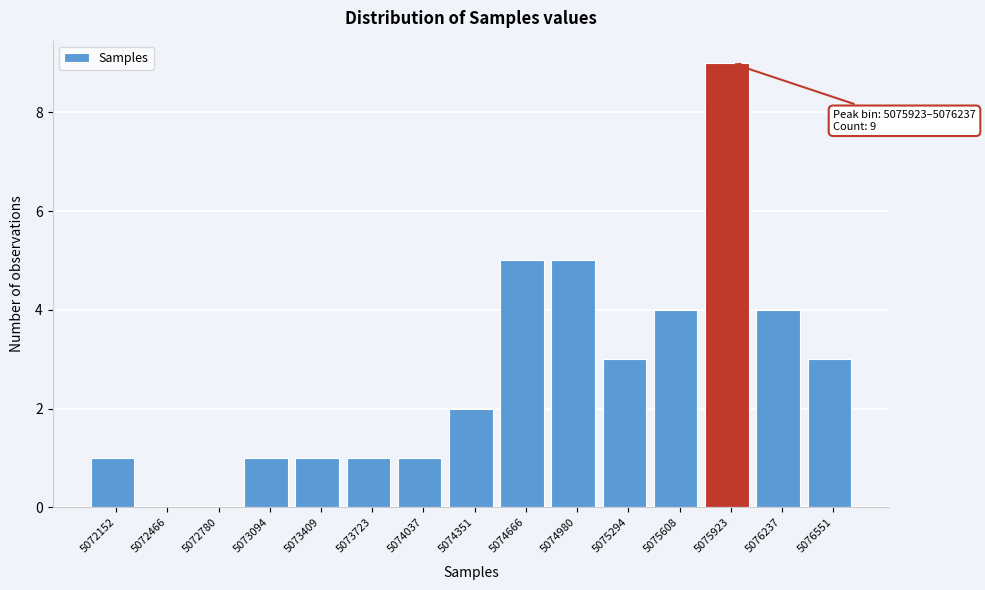

Reading right to left, extract all data points from this chart.

5076551=3	5076237=4	5075923=9	5075608=4	5075294=3	5074980=5	5074666=5	5074351=2	5074037=1	5073723=1	5073409=1	5073094=1	5072780=0	5072466=0	5072152=1